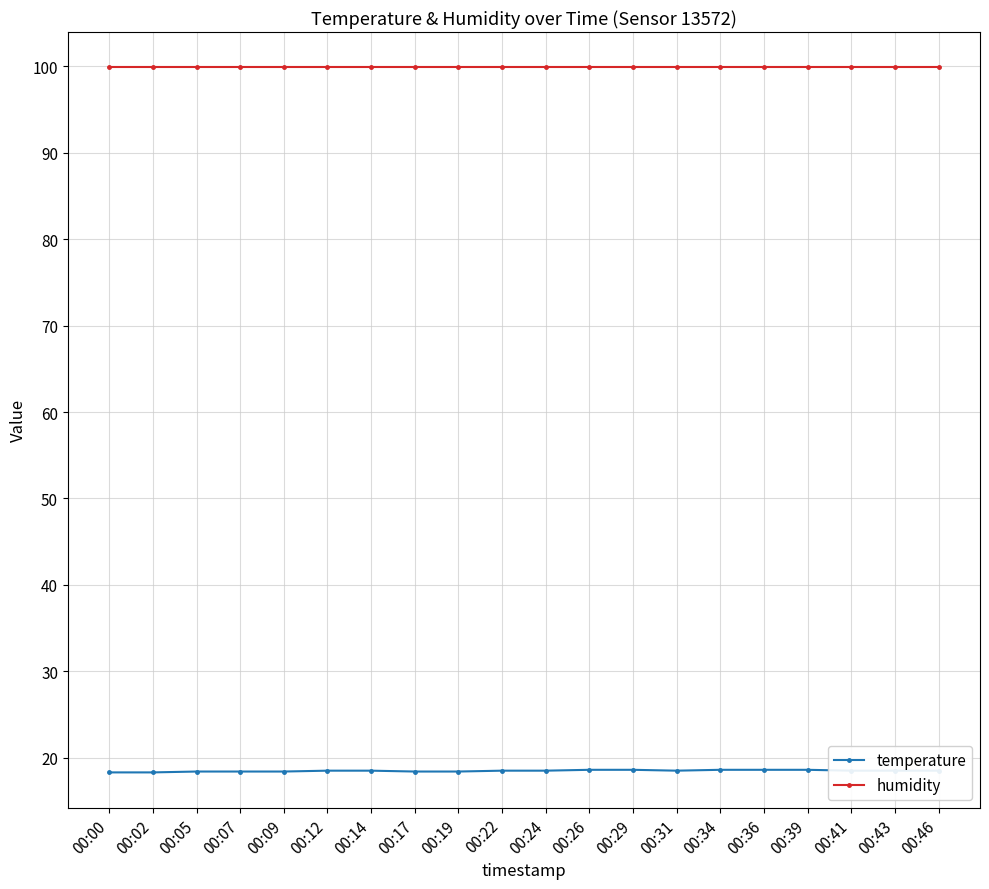

Rank the series by their maximum value, from highest to lowest.

humidity, temperature